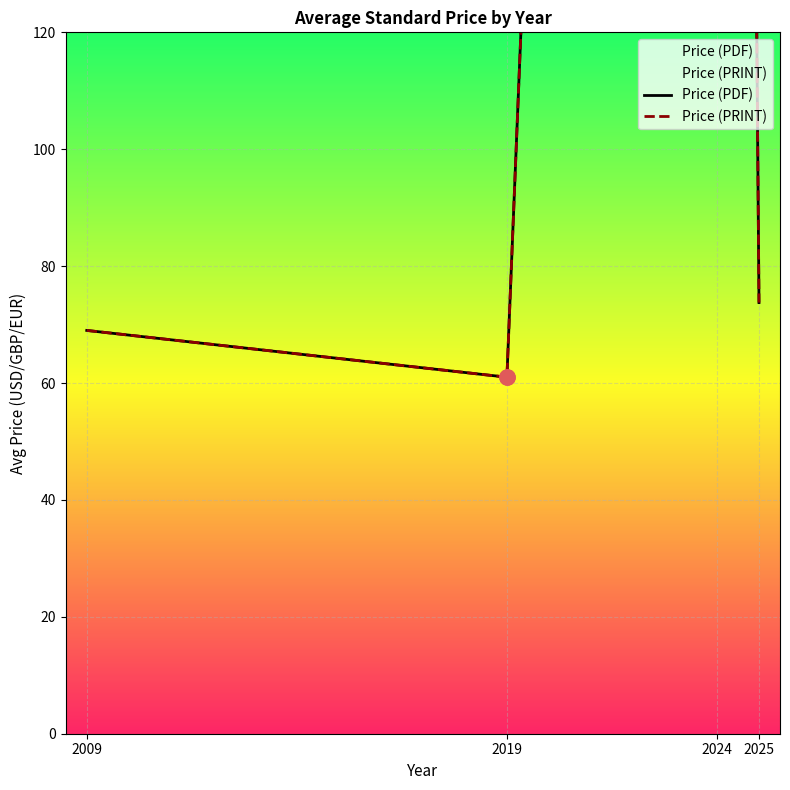

Which series reaches the minimum Y coordinate?

Price (PDF)